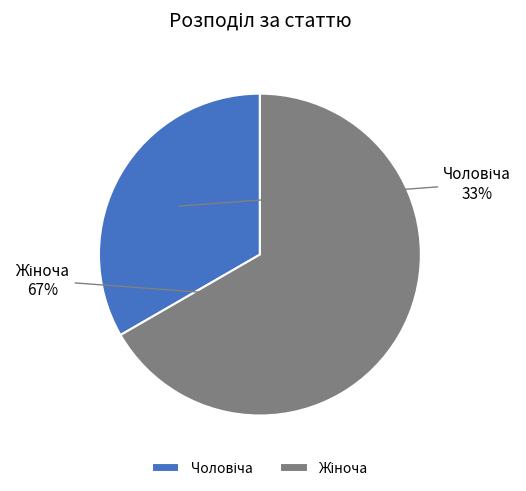

Is there a majority slice in this chart?

Yes